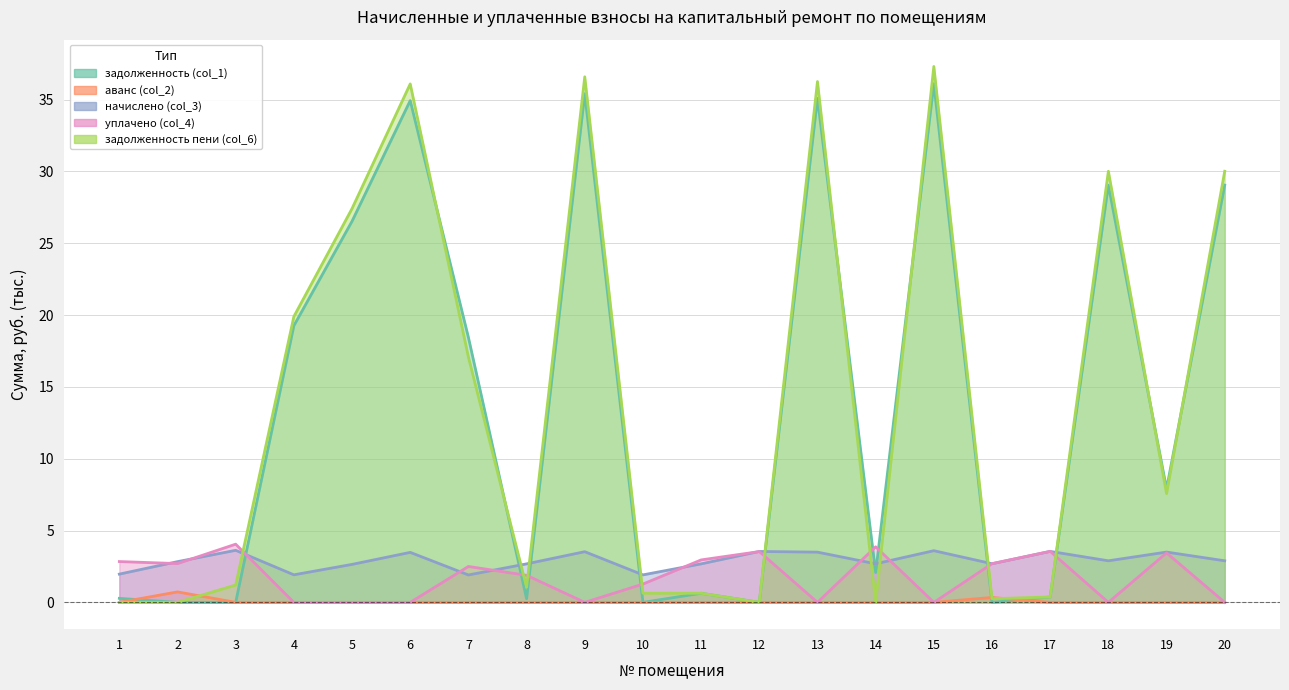

Is the value of задолженность (col_1) at 10 greater than the value of задолженность пени (col_6) at 3?

No